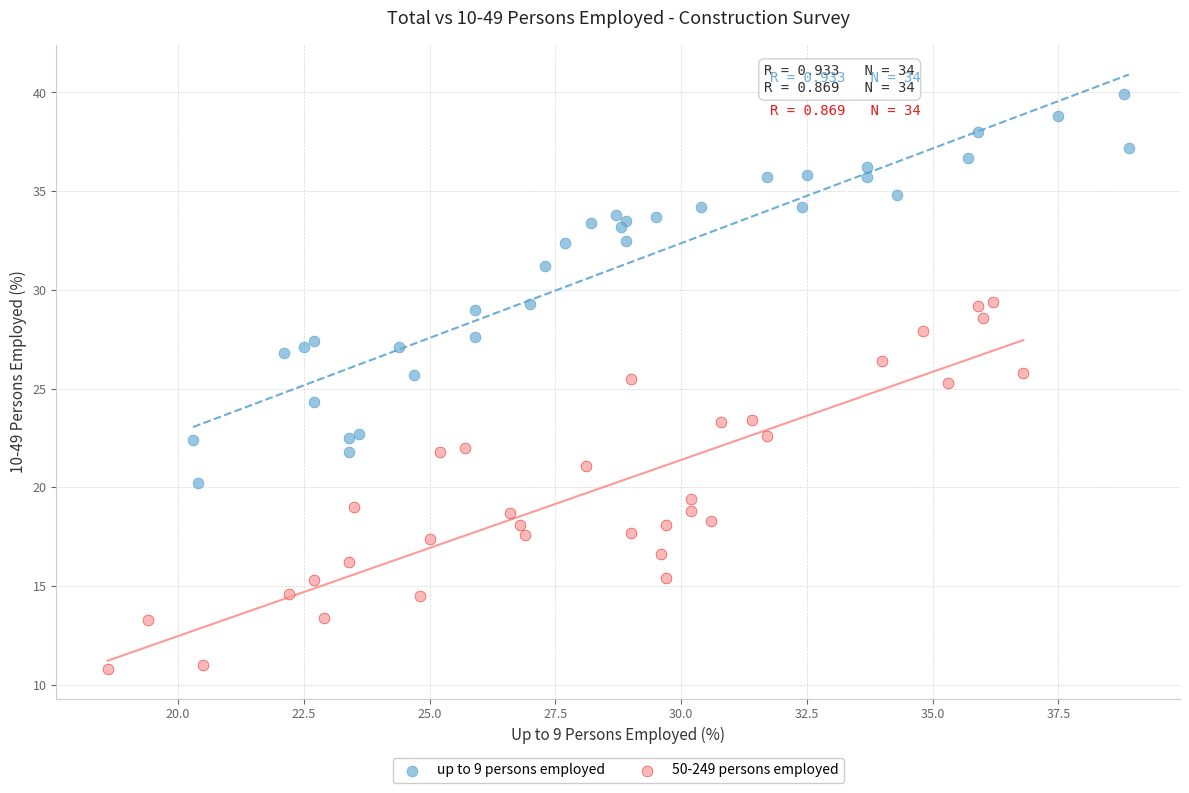

Which series contains the lowest Y value?

50-249 persons employed